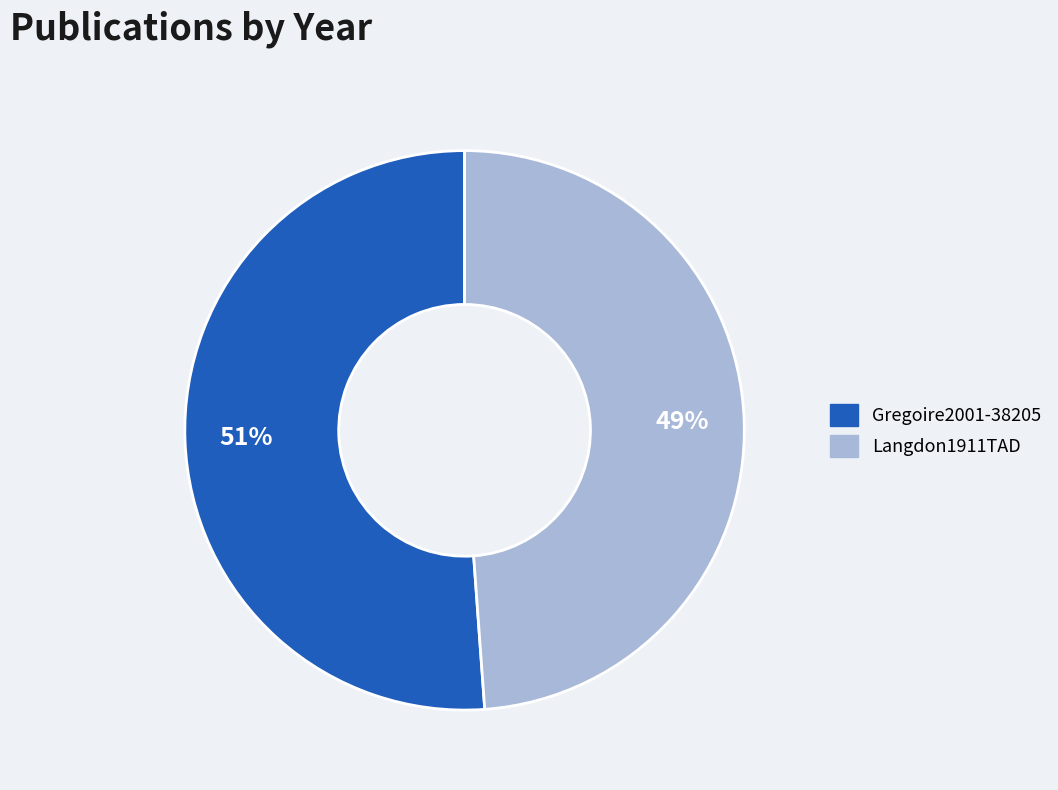

Which category has the smallest portion of the pie?

Langdon1911TAD